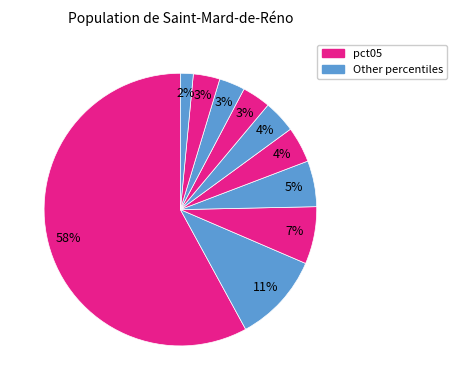

To the nearest percent, what is the average slice percentage?

10%